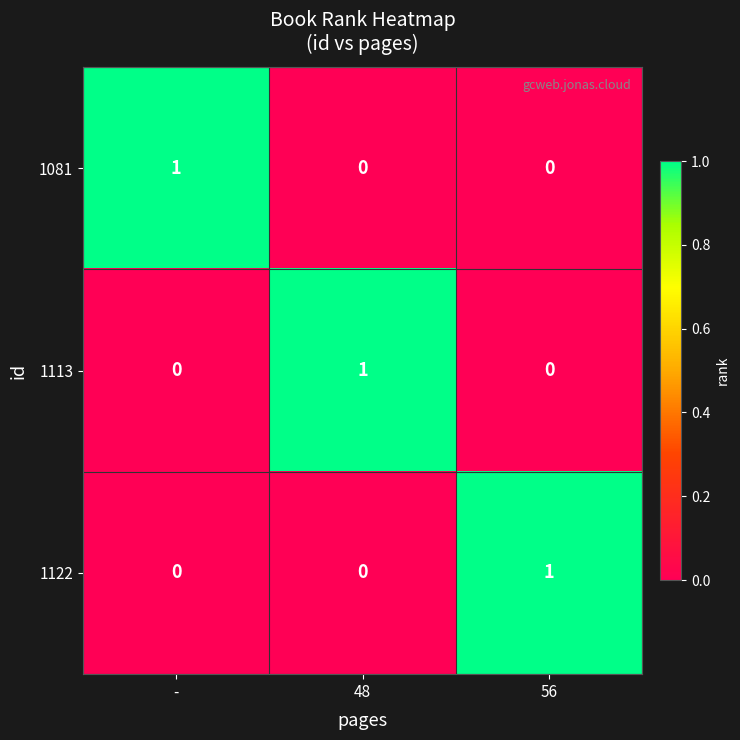

At how many categories does at least one series exceed 0?

3